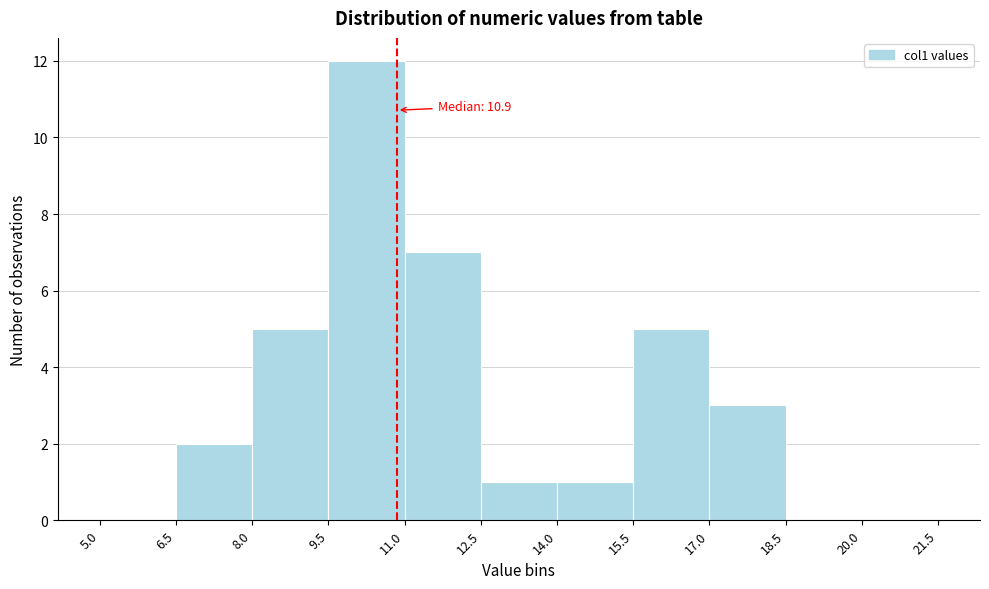

Which range on the x-axis has the tallest bar?

9.5 to 11.0